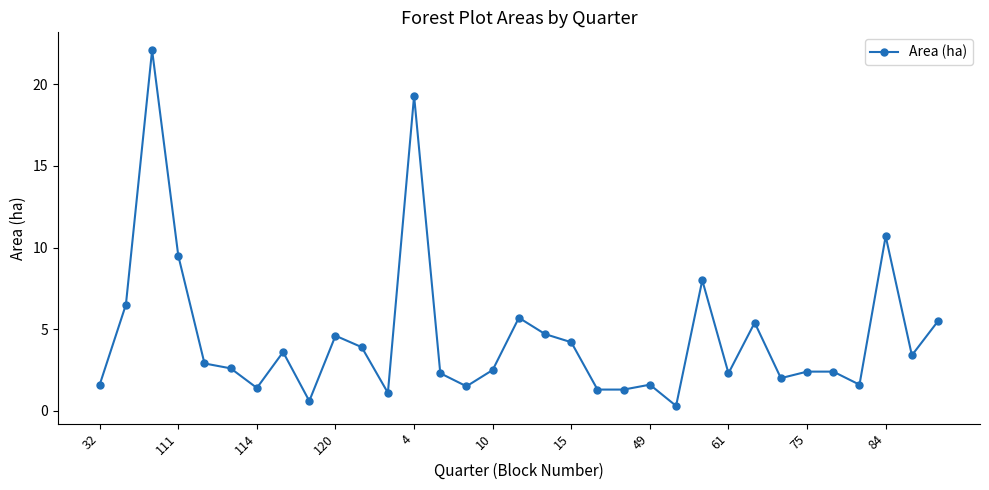

What is the greatest value displayed?

22.1